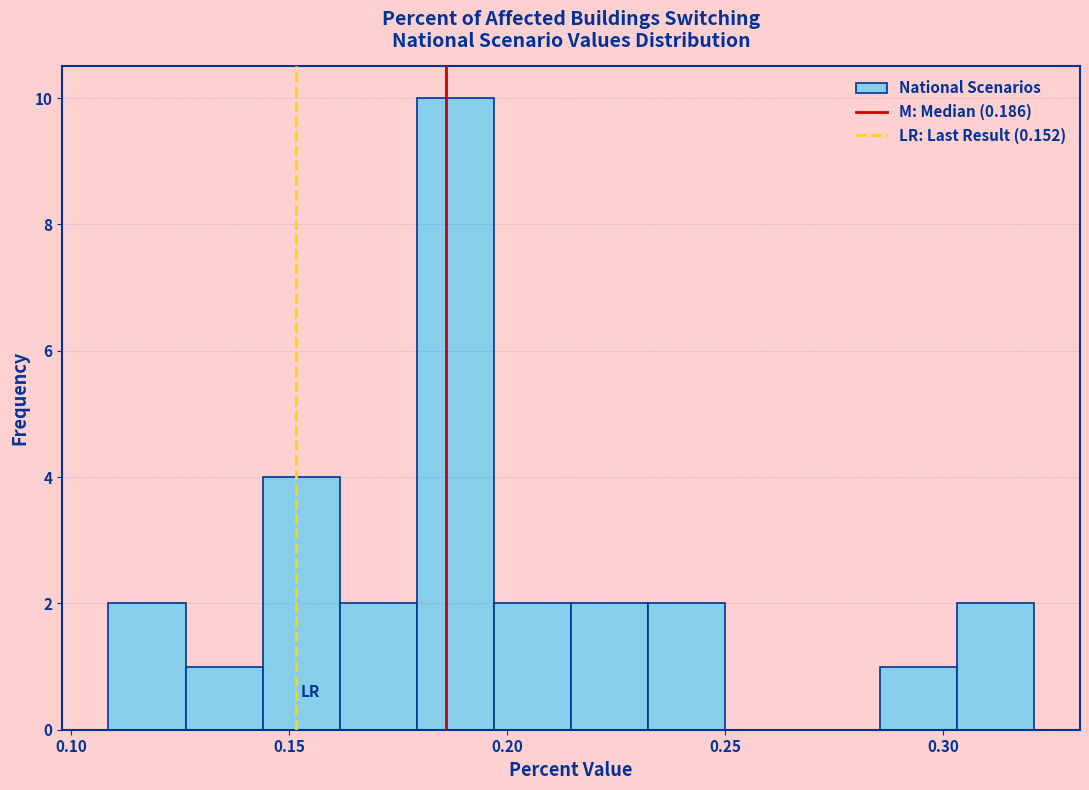

Read against the x-axis, roughly where is the centre of the tallest bar?

0.190